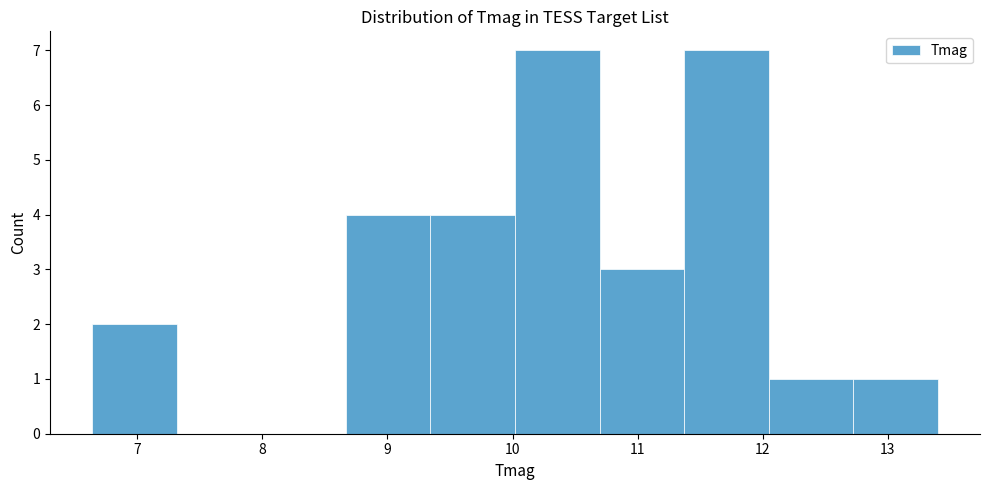

Reading left to right, list every bar in this chart as the range it spans on the x-axis followed by its height. Neither the bar edges nor the heights are printed on the chart, so give them approximately, as read against the axes.

6.6 to 7.3: 2
7.3 to 8.0: 0
8.0 to 8.7: 0
8.7 to 9.3: 4
9.3 to 10.0: 4
10.0 to 10.7: 7
10.7 to 11.4: 3
11.4 to 12.0: 7
12.0 to 12.7: 1
12.7 to 13.4: 1